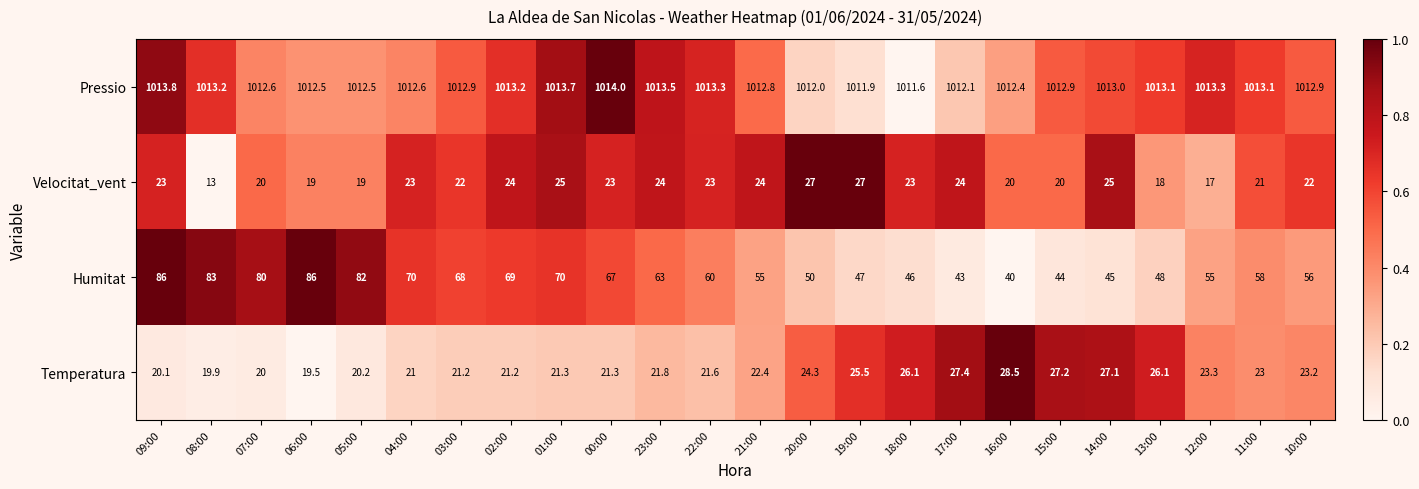

What is the sum of the Pressio values at 11:00 and 02:00?

2026.3